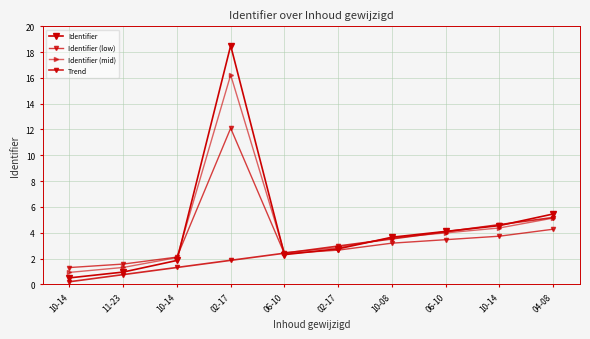

At which label does Identifier (low) first exceed 3?

02-17